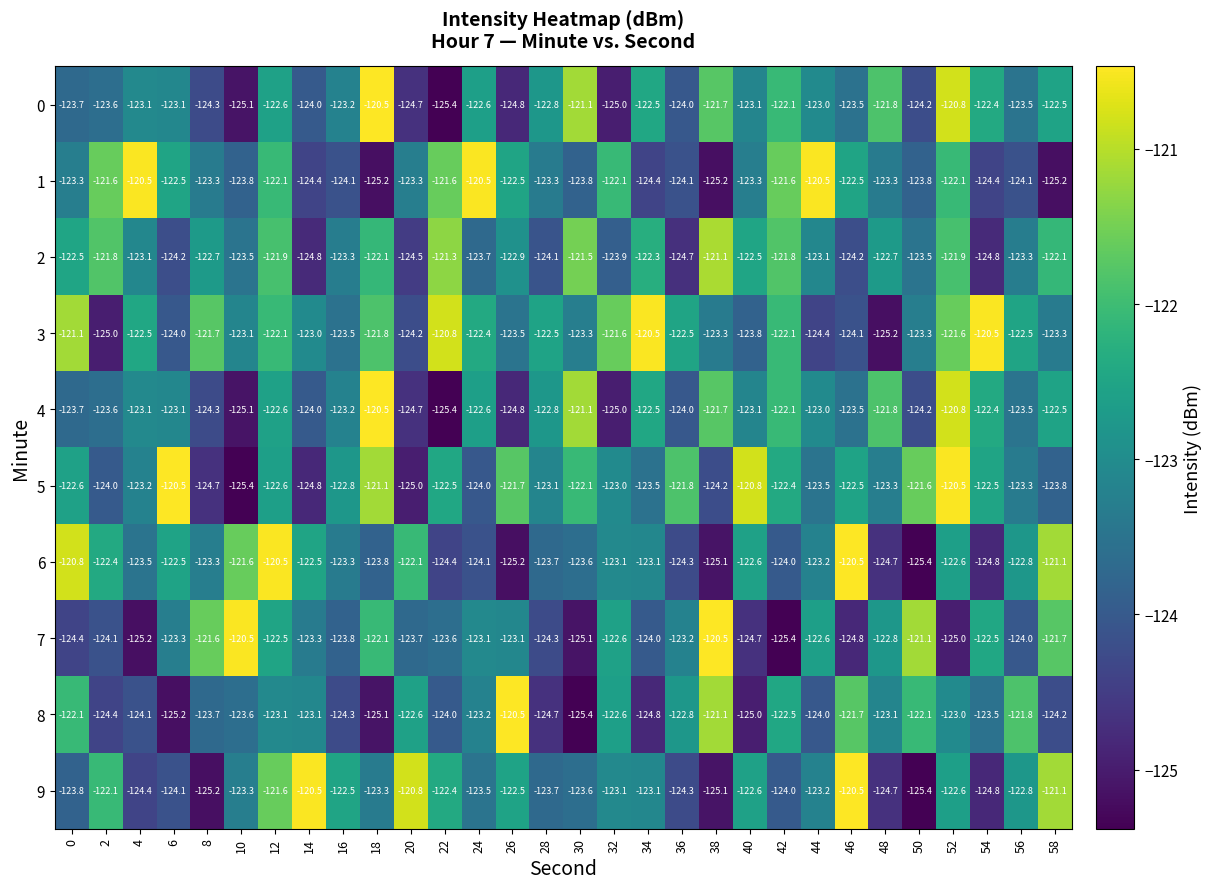

At which category is the sum across all series the highest?

52